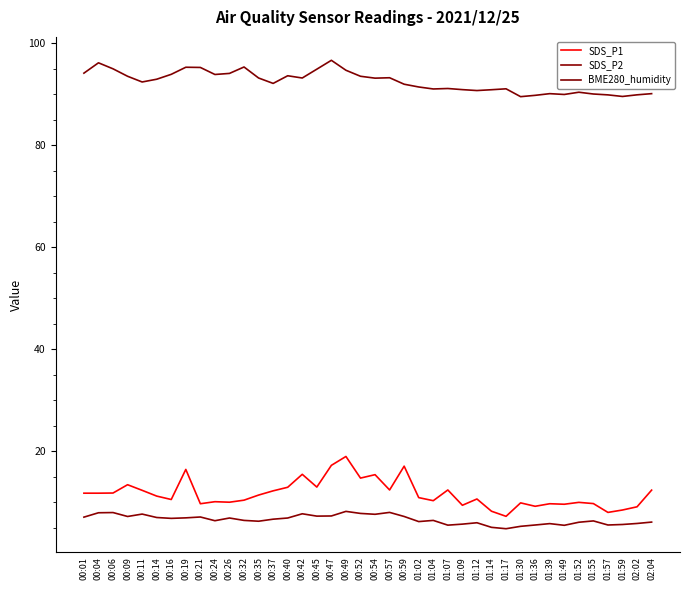

List the labels in order of BME280_humidity value, largest first.

00:47, 00:04, 00:32, 00:19, 00:21, 00:06, 00:45, 00:49, 00:01, 00:26, 00:16, 00:24, 00:40, 00:09, 00:52, 00:57, 00:35, 00:42, 00:54, 00:14, 00:11, 00:37, 00:59, 01:02, 01:07, 01:17, 01:04, 01:09, 01:14, 01:12, 01:52, 01:39, 02:04, 01:55, 01:49, 02:02, 01:57, 01:36, 01:59, 01:30